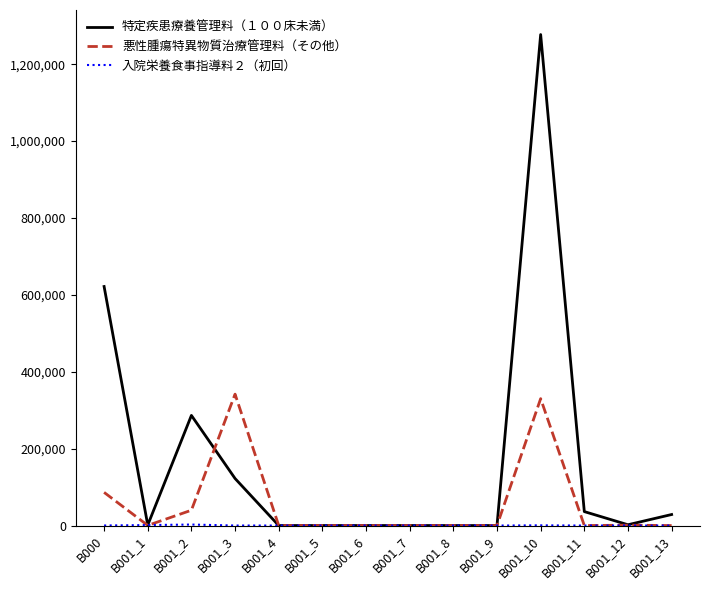

Is the value of 悪性腫瘍特異物質治療管理料（その他） at B001_5 greater than the value of 特定疾患療養管理料（１００床未満） at B001_10?

No